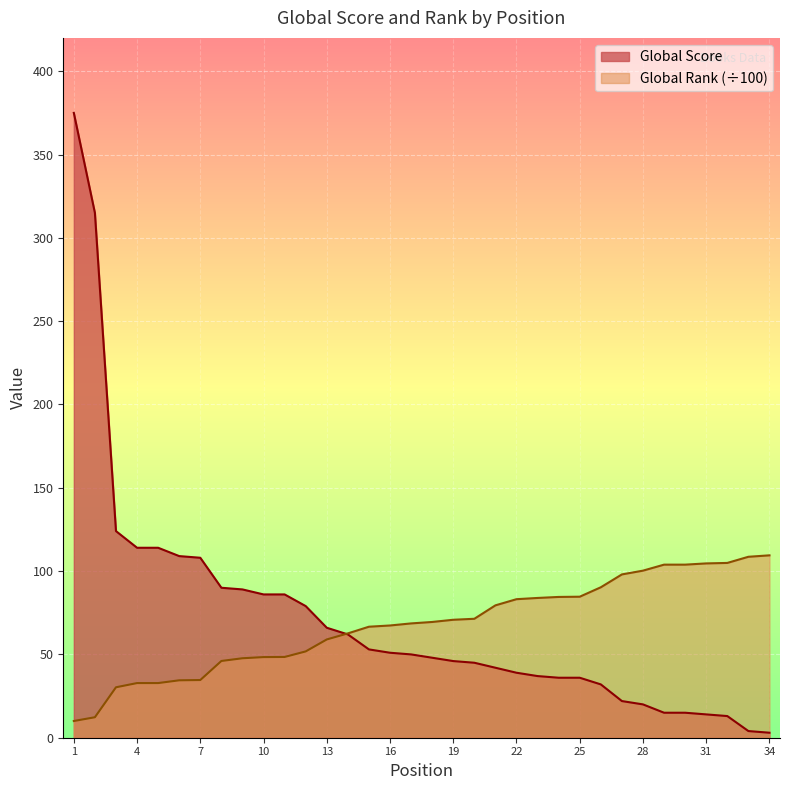

How many intersections are there between Global Score and Global Rank (÷100)?

1